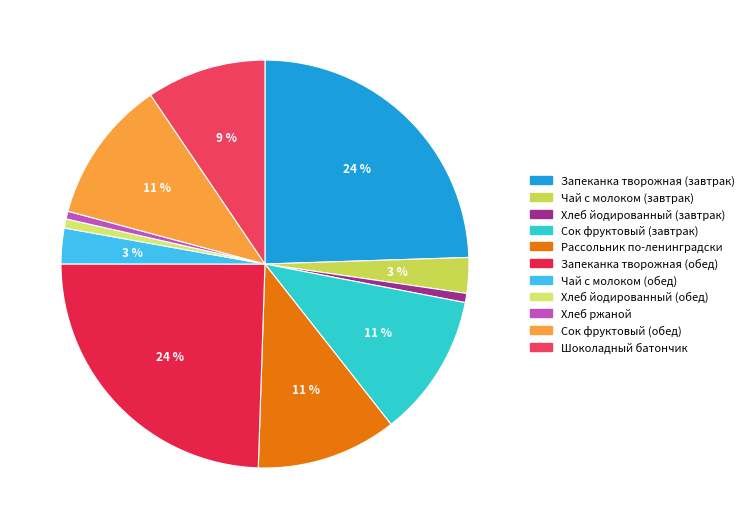

How many segments does this pie chart have?

11